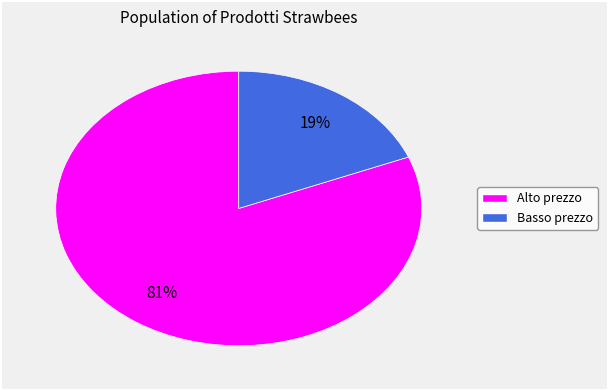

To the nearest percent, what is the average slice percentage?

50%